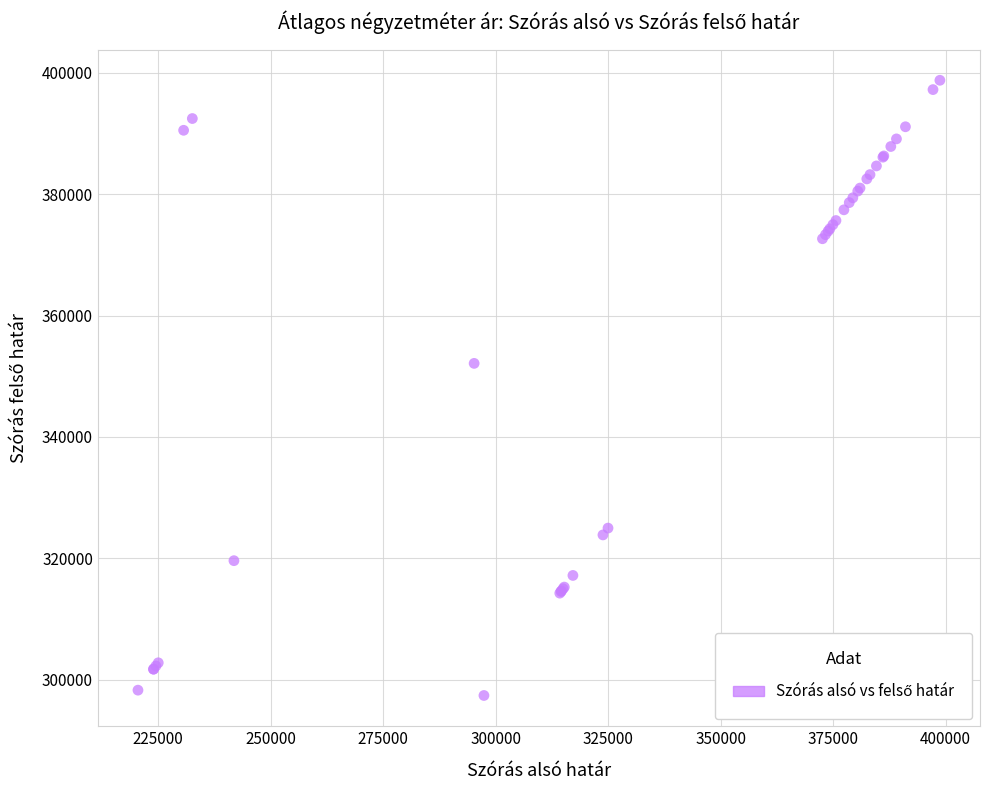

What Y value in the scatter plot is closest to 348077?

352115